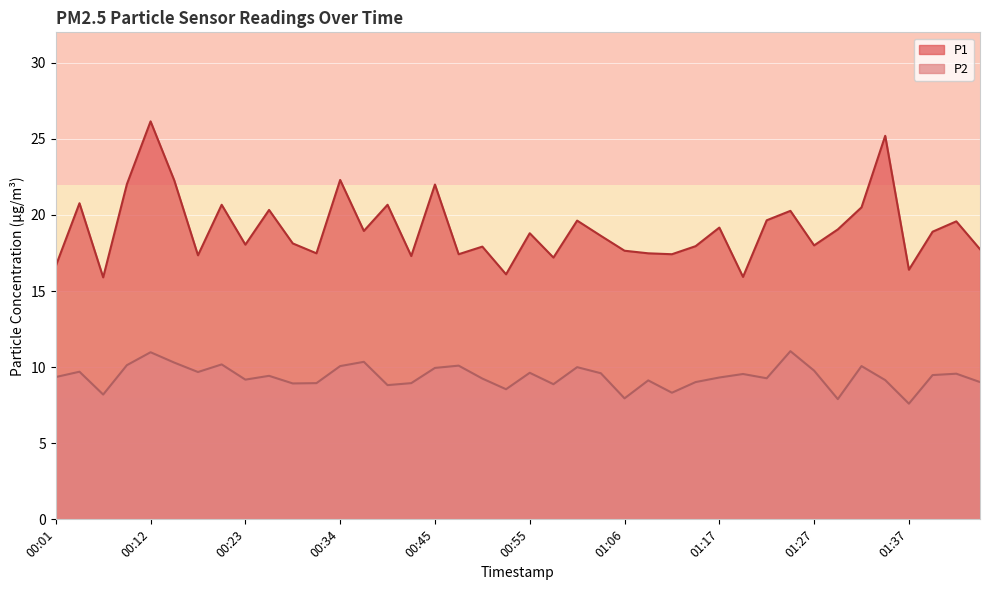

How many lines are shown in the chart?

2